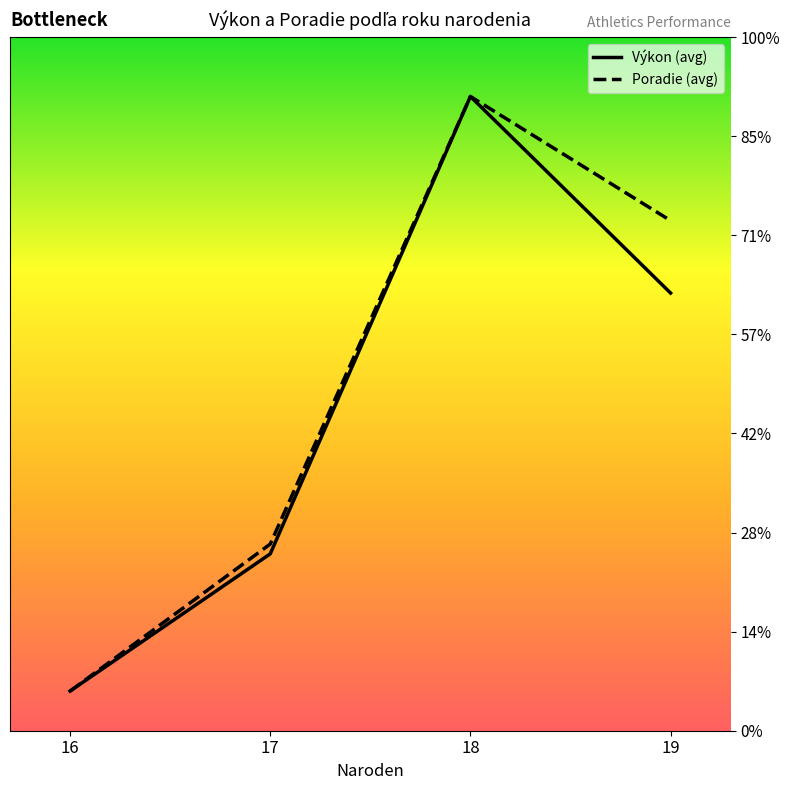

Which series has the widest spread of values?

Výkon (avg)